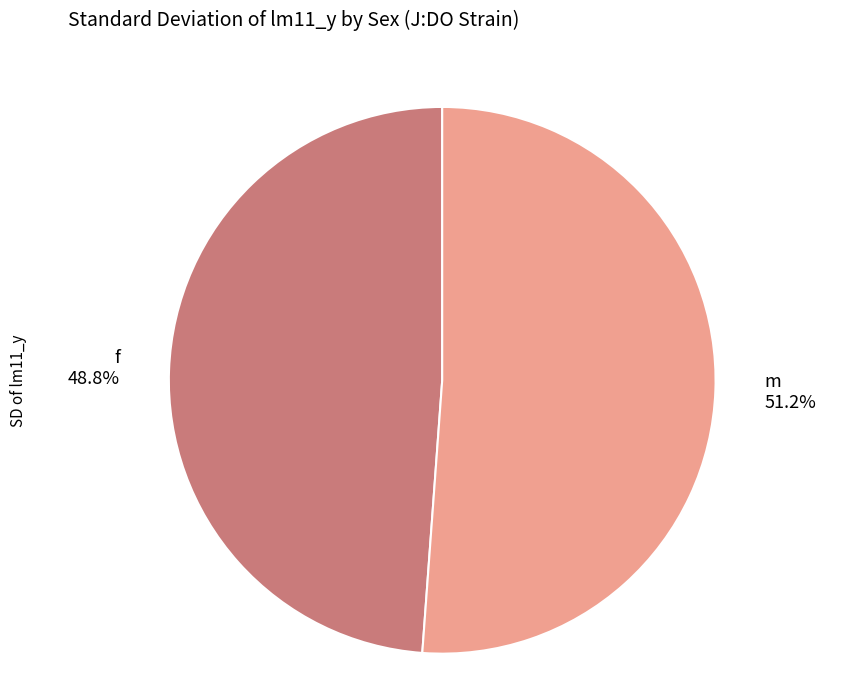

Is there a majority slice in this chart?

Yes